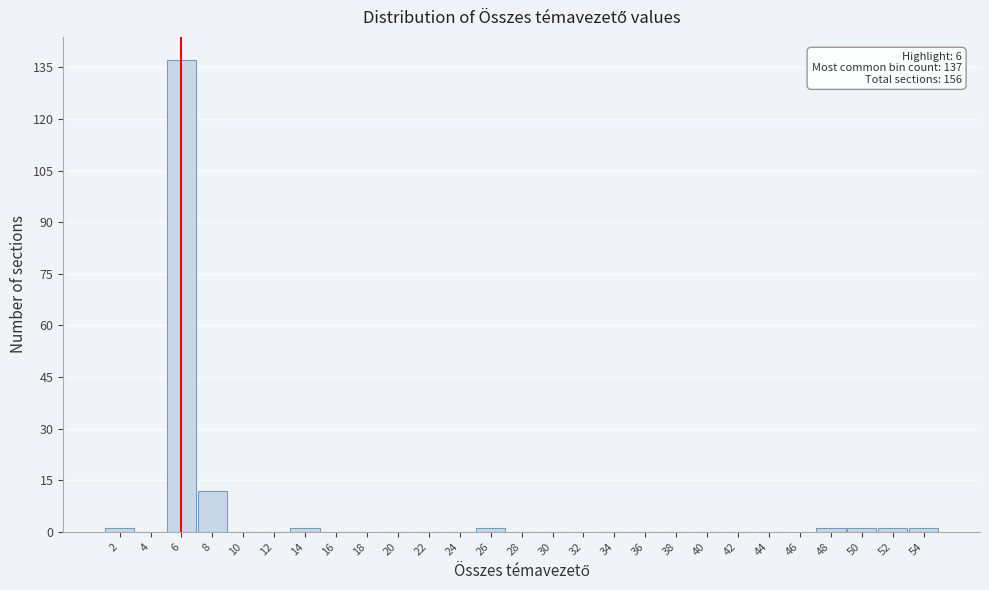

Which range on the x-axis has the tallest bar?

4.5 to 6.5